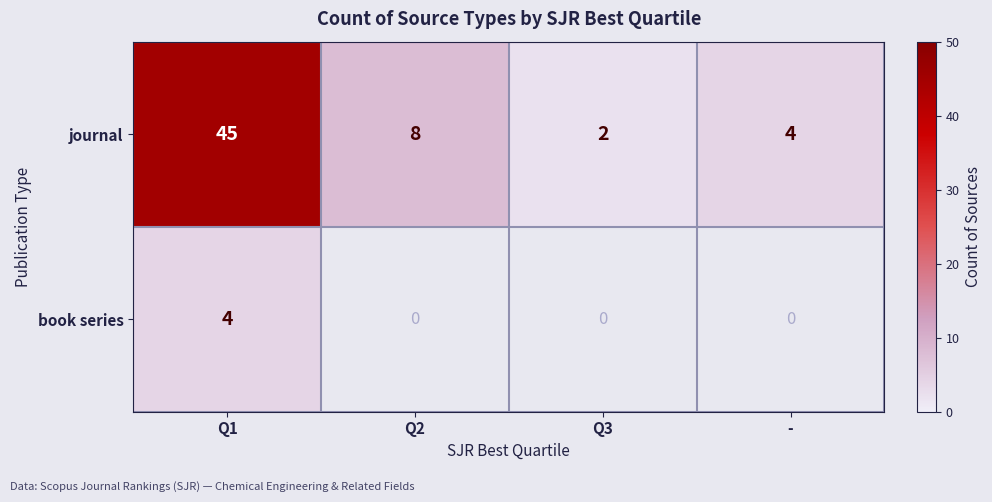

Read the journal value at Q2, to the nearest 10.

10